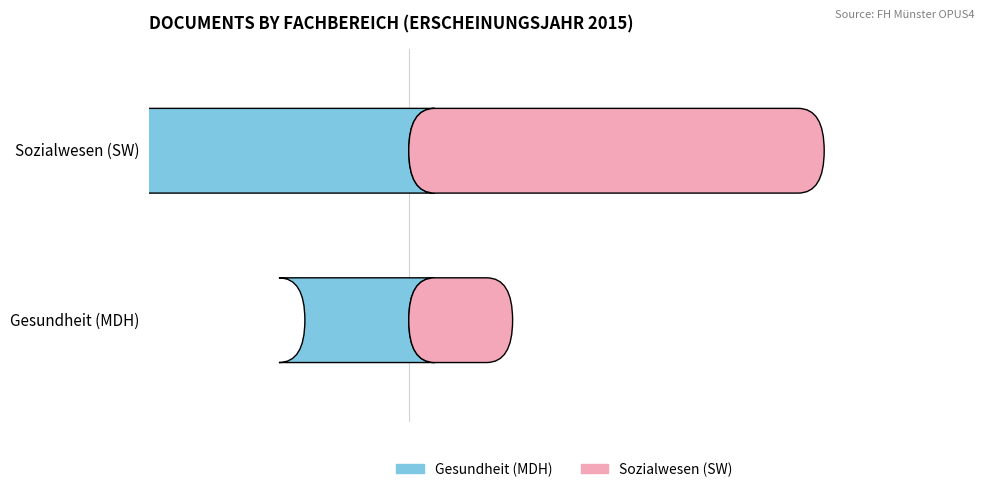

What is the smallest value displayed?

-4